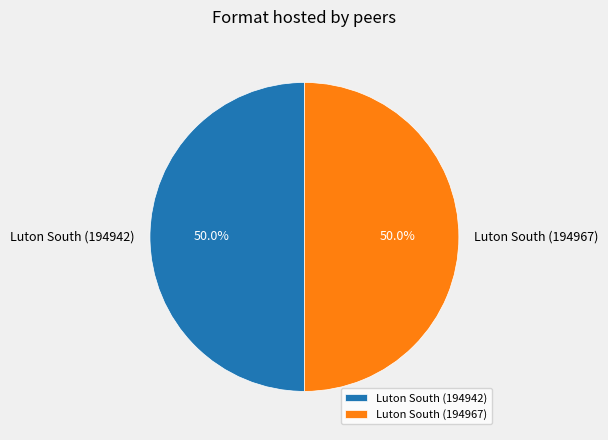

Combined, do Luton South (194967) and Luton South (194942) account for over 50%?

Yes